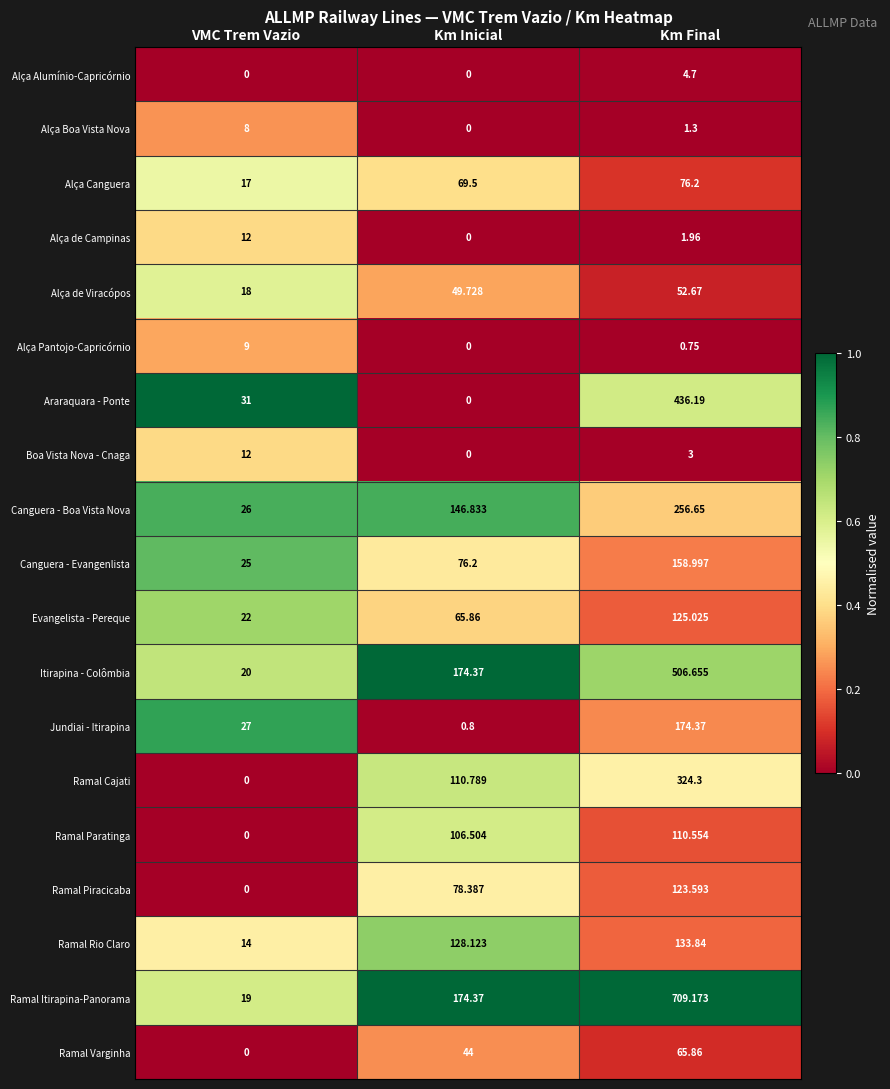

Which series changed the most between VMC Trem Vazio and Km Final?

Ramal Itirapina-Panorama